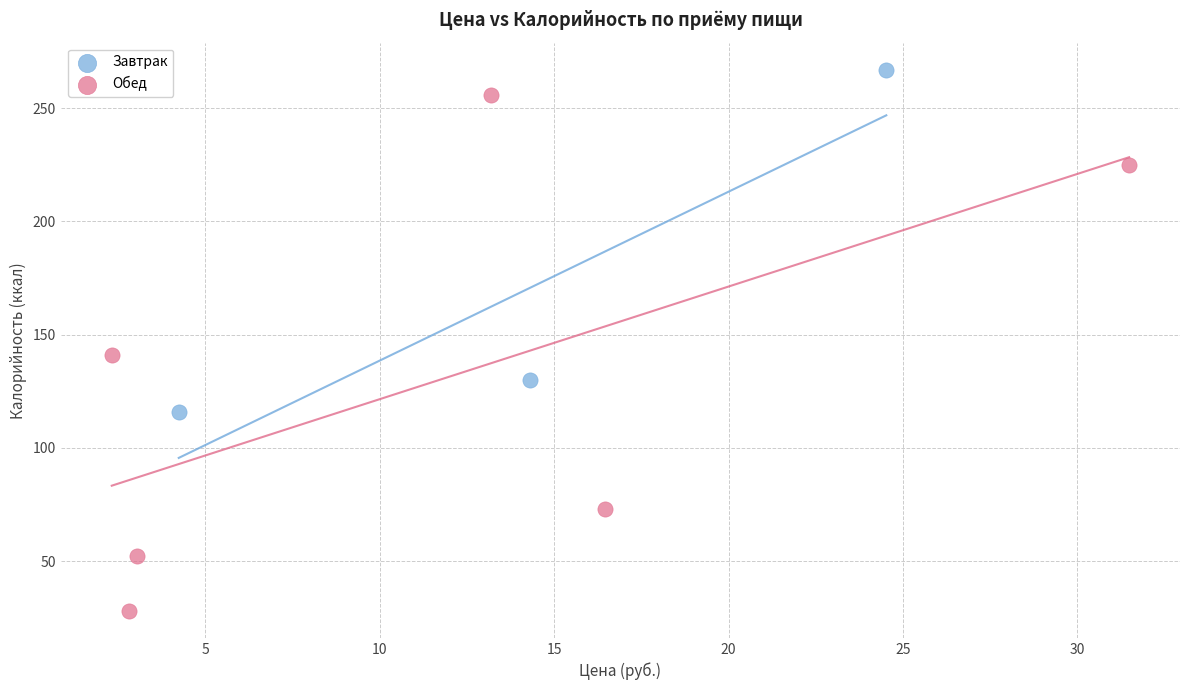

Which series reaches the minimum Y coordinate?

Обед